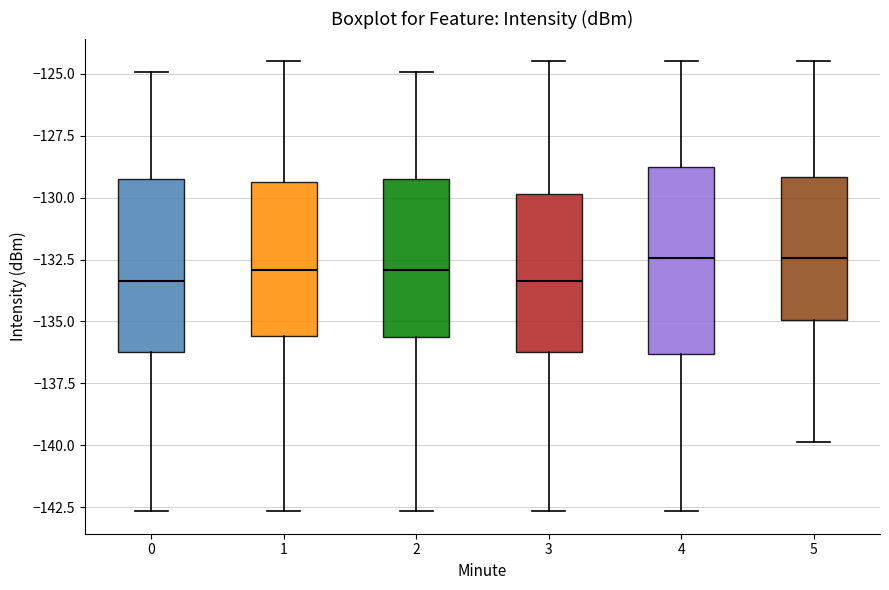

Which box is the tallest, from its lower edge to its upper edge?

4